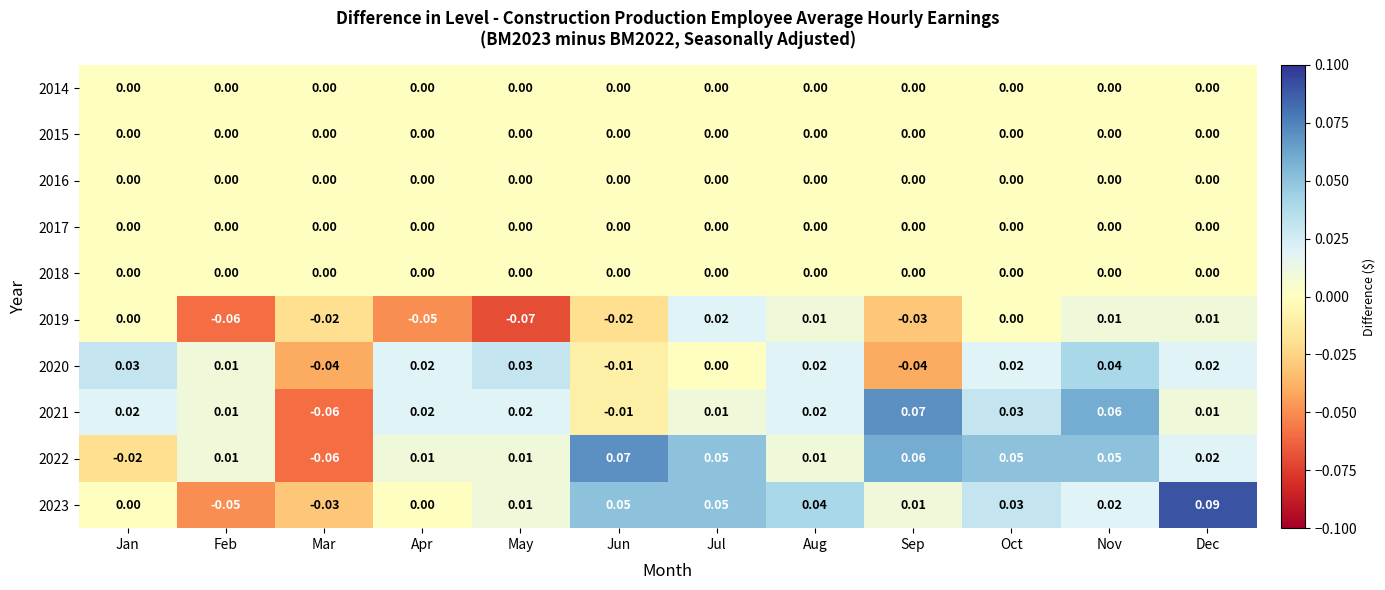

Which category has the highest value across all series?

Dec